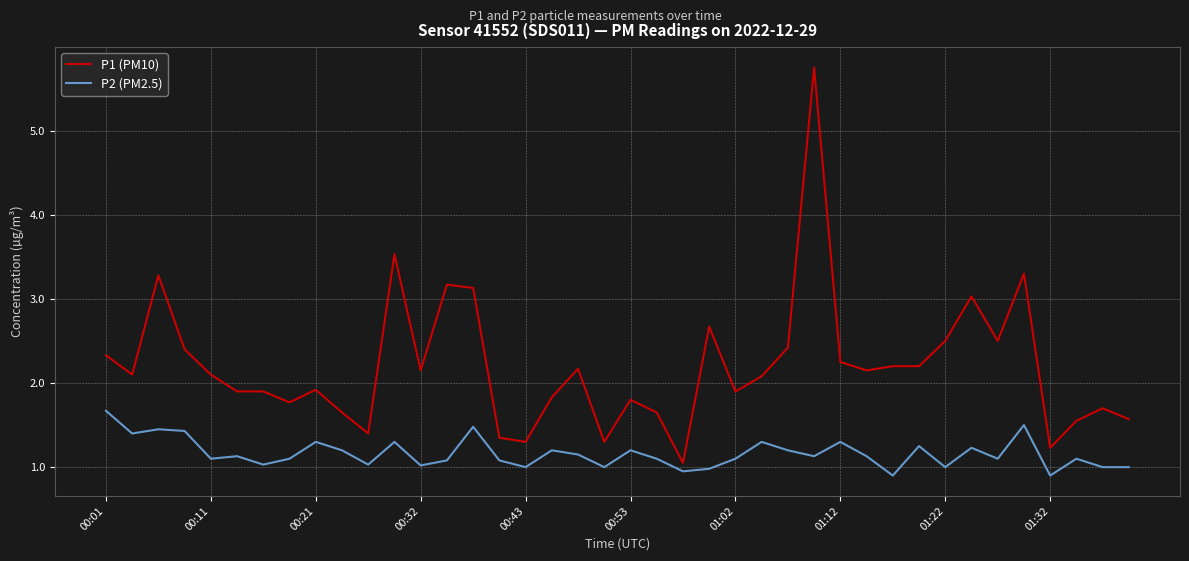

What is the maximum value for P2 (PM2.5)?

1.7